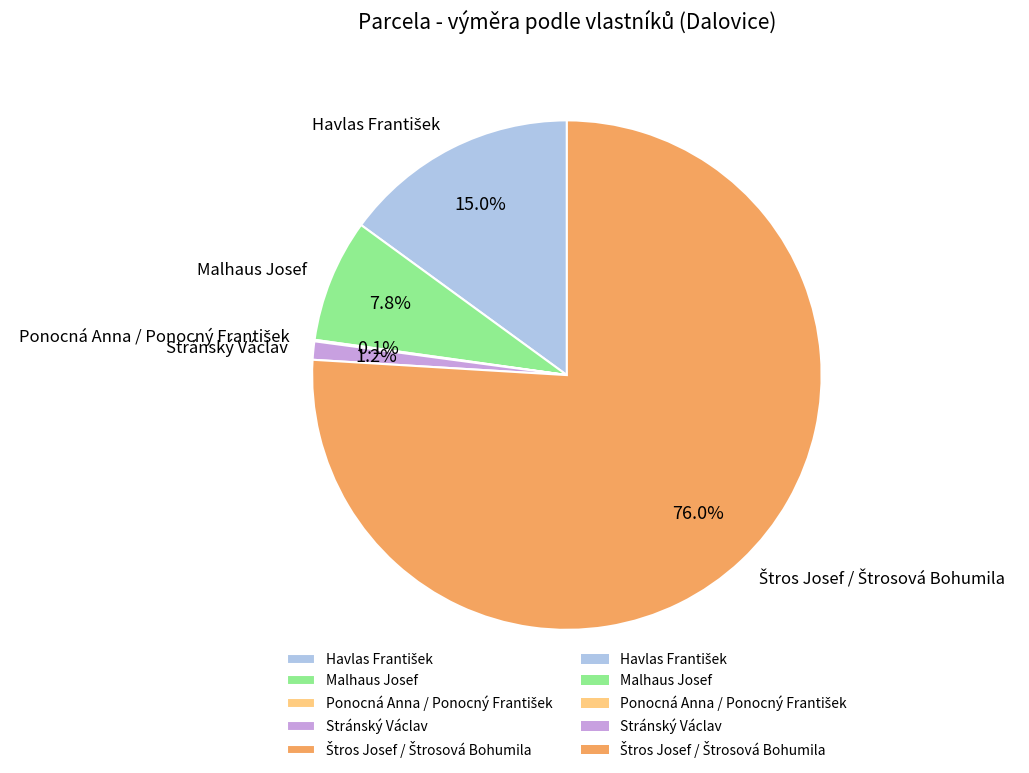

How much of the chart is everything except Stránský Václav?

98.8%